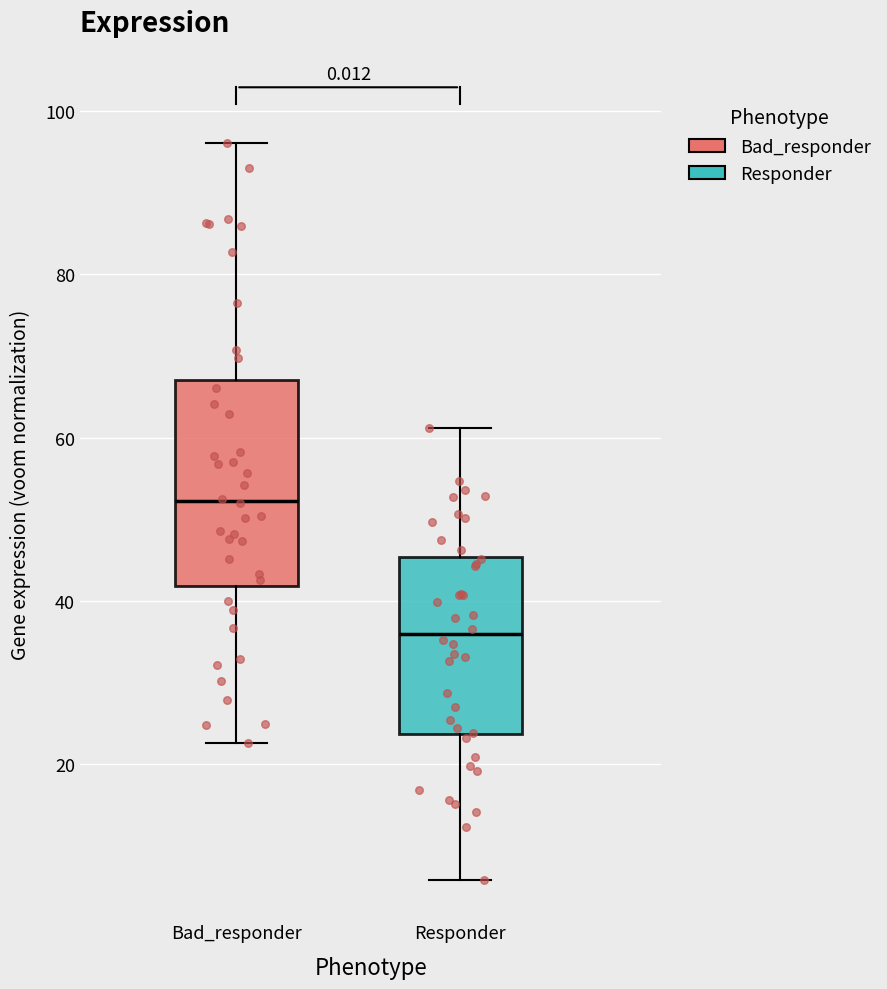

Reading left to right, read every box against the y-axis: the position of its median line, the range the box covers, and the ends of its whiskers. The values are not printed on the chart, so give them approximately, as read against the axis.

Bad_responder: median 52, box 42 to 68, whiskers 22 to 96
Responder: median 36, box 24 to 46, whiskers 6 to 62